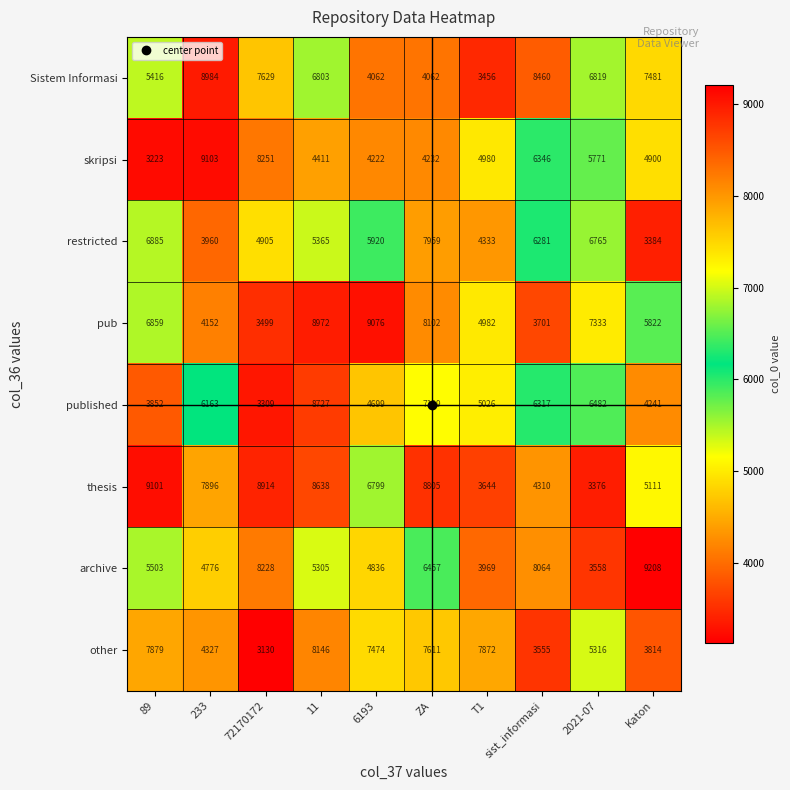

Which series has the largest total across all categories?

thesis